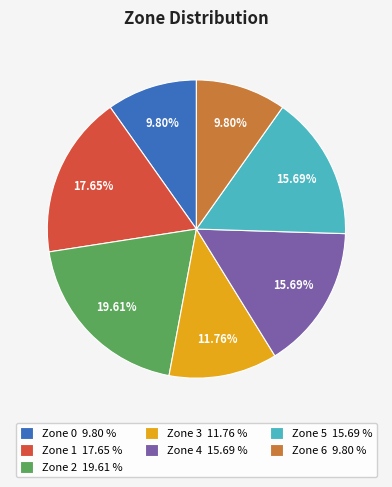

Which has a higher value, Zone 6 9.80 % or Zone 3 11.76 %?

Zone 3 11.76 %